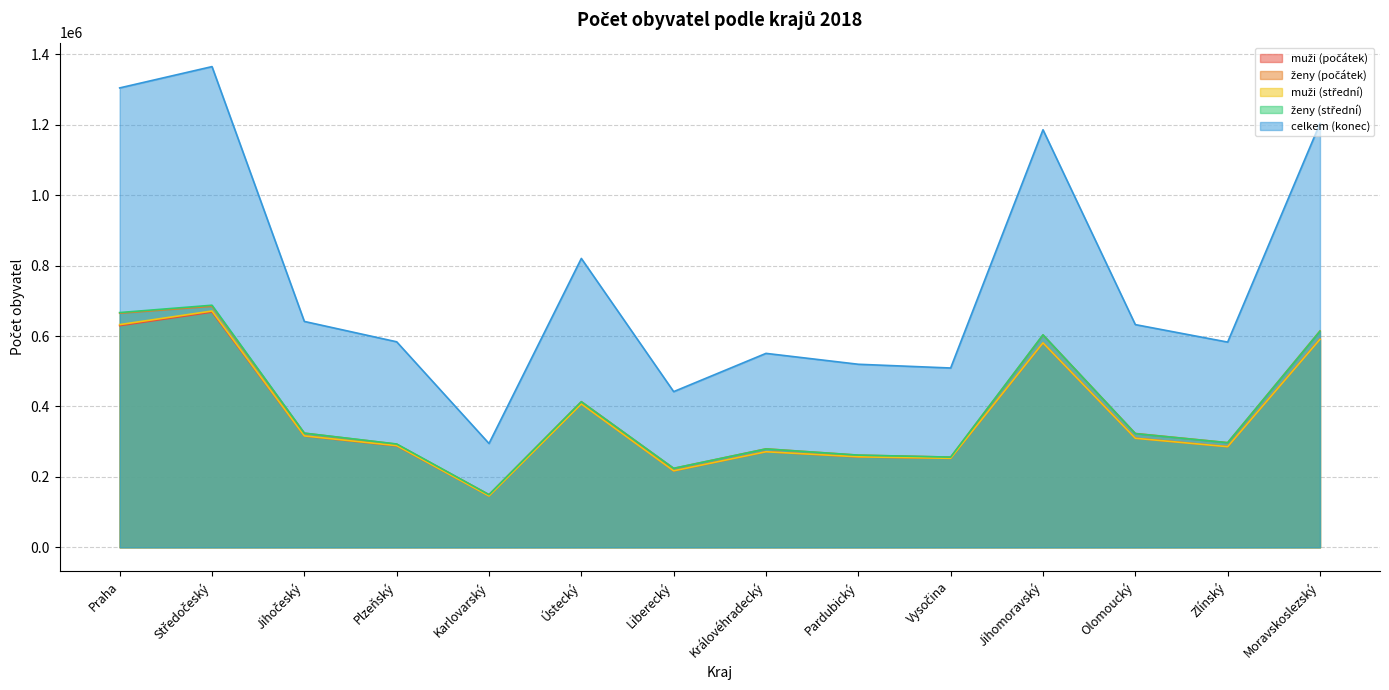

What position from the right is Pardubický?

6